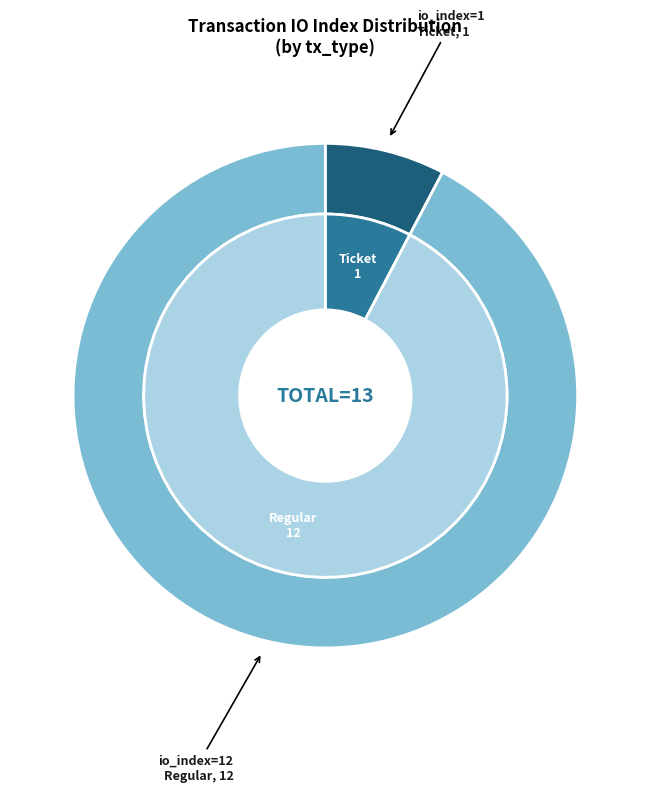

Count the number of slices in the pie.

2